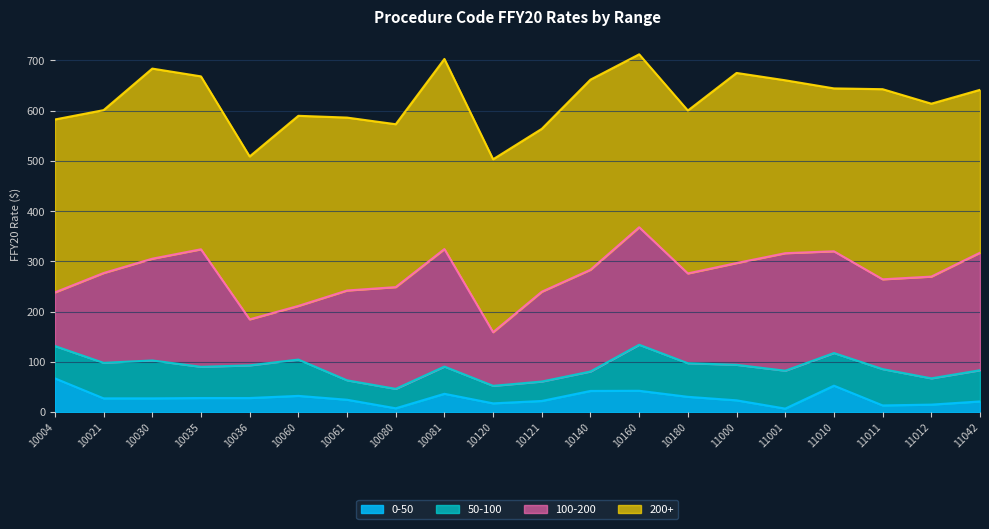

What is the difference between the 50-100 values at 11010 and 11000?

5.7